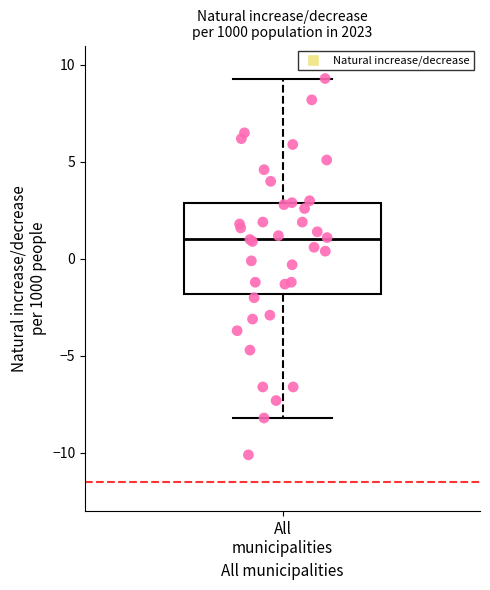

Where does the upper whisker of the box for All municipalities end on the y-axis? The values are not printed on the chart, so give them approximately, as read against the axis.

9.5